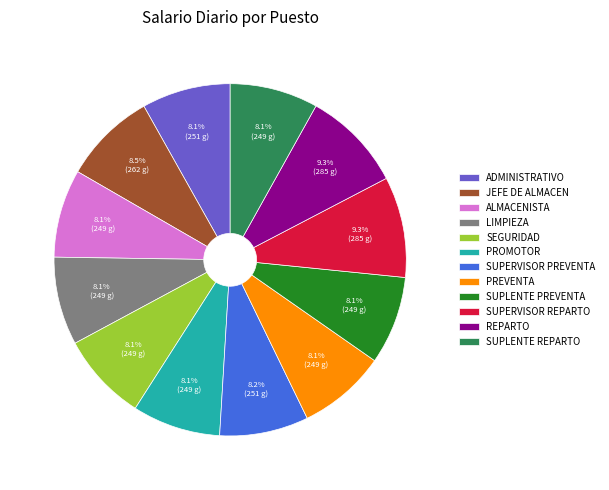

Do JEFE DE ALMACEN and LIMPIEZA together represent more than half of the pie?

No